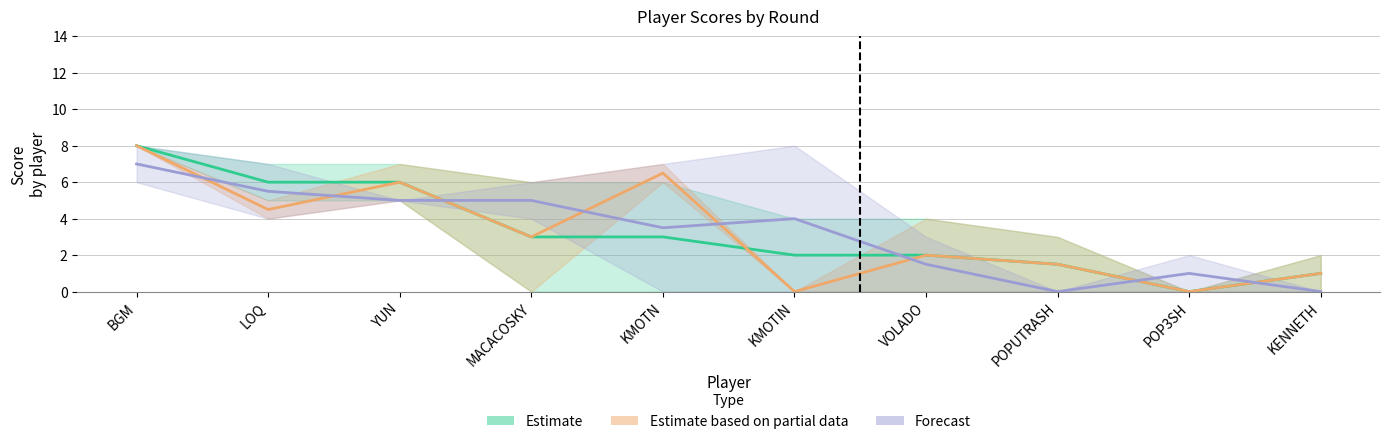

Which category has the lowest value across all series?

POP3SH